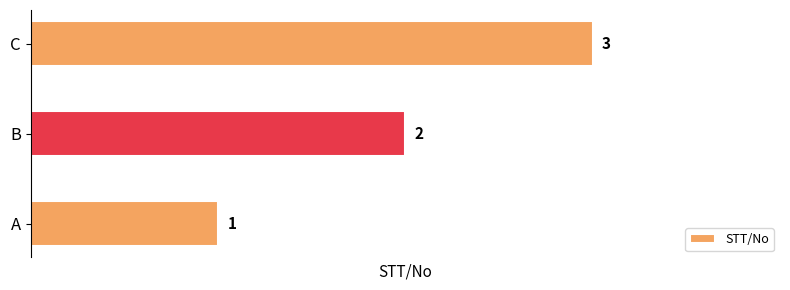

What is the ratio of the value at B to the value at C?

0.7